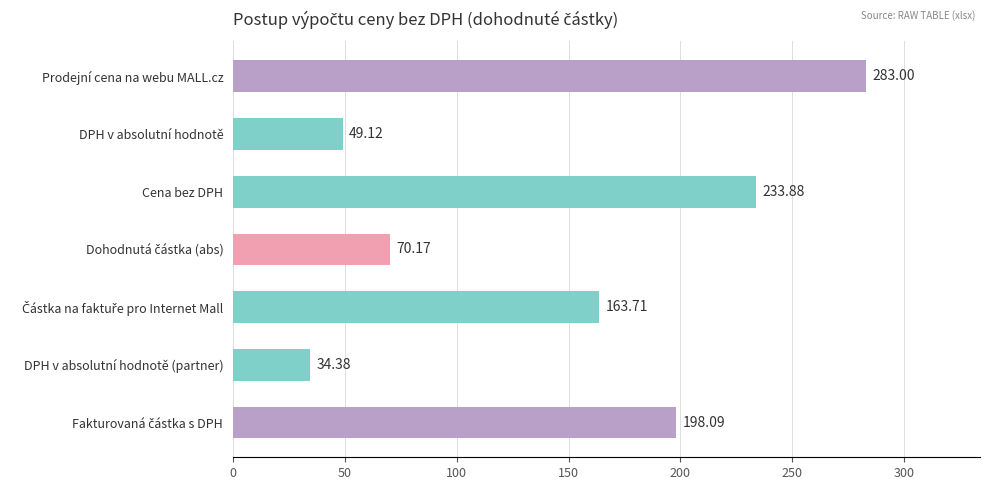

What is the difference between the second highest and second lowest values?

184.8